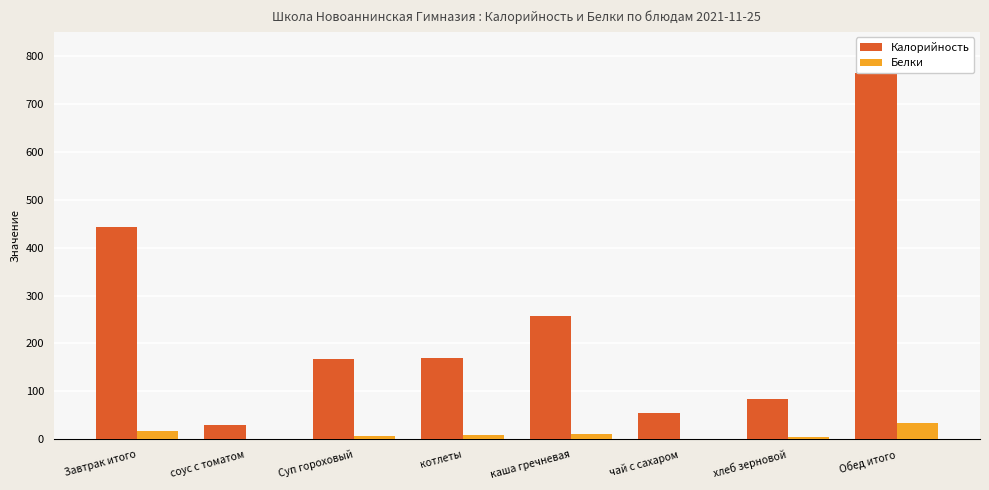

At which label is Калорийность closest to 397?

Завтрак итого